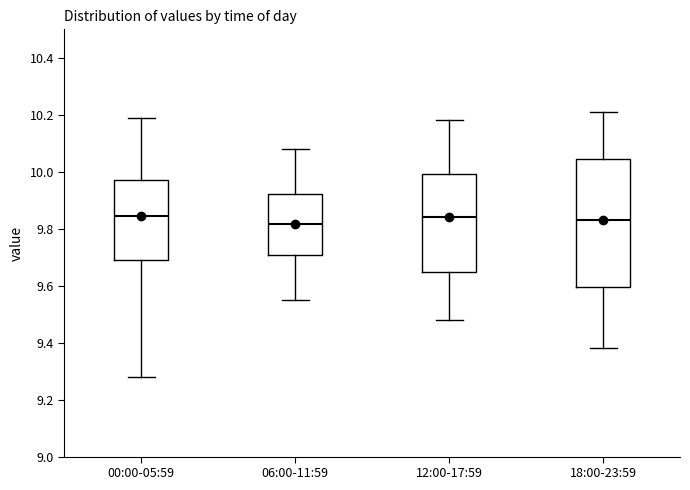

Reading left to right, read every box against the y-axis: the position of its median line, the range the box covers, and the ends of its whiskers. The values are not printed on the chart, so give them approximately, as read against the axis.

00:00-05:59: median 9.84, box 9.70 to 9.98, whiskers 9.28 to 10.20
06:00-11:59: median 9.82, box 9.70 to 9.92, whiskers 9.56 to 10.08
12:00-17:59: median 9.84, box 9.64 to 10.00, whiskers 9.48 to 10.18
18:00-23:59: median 9.84, box 9.60 to 10.04, whiskers 9.38 to 10.22